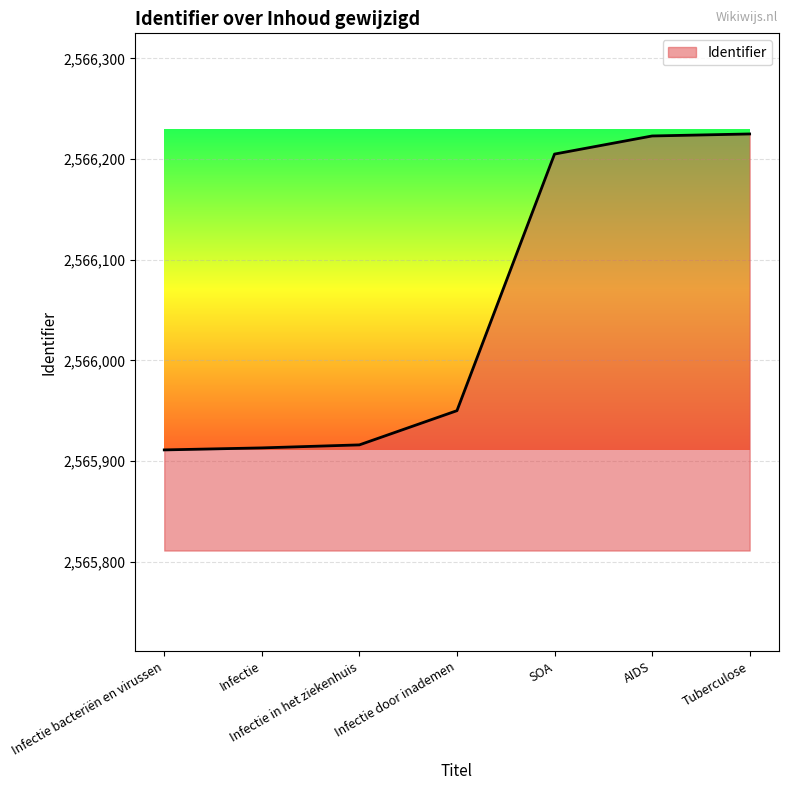

At which label is the value closest to 2566068?

Infectie door inademen